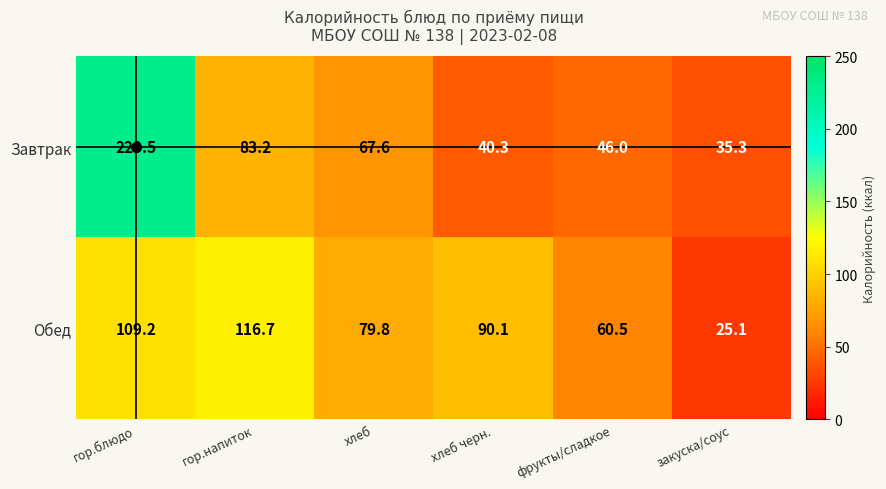

Is it true that Обед equals 88.2 at фрукты/сладкое?

False